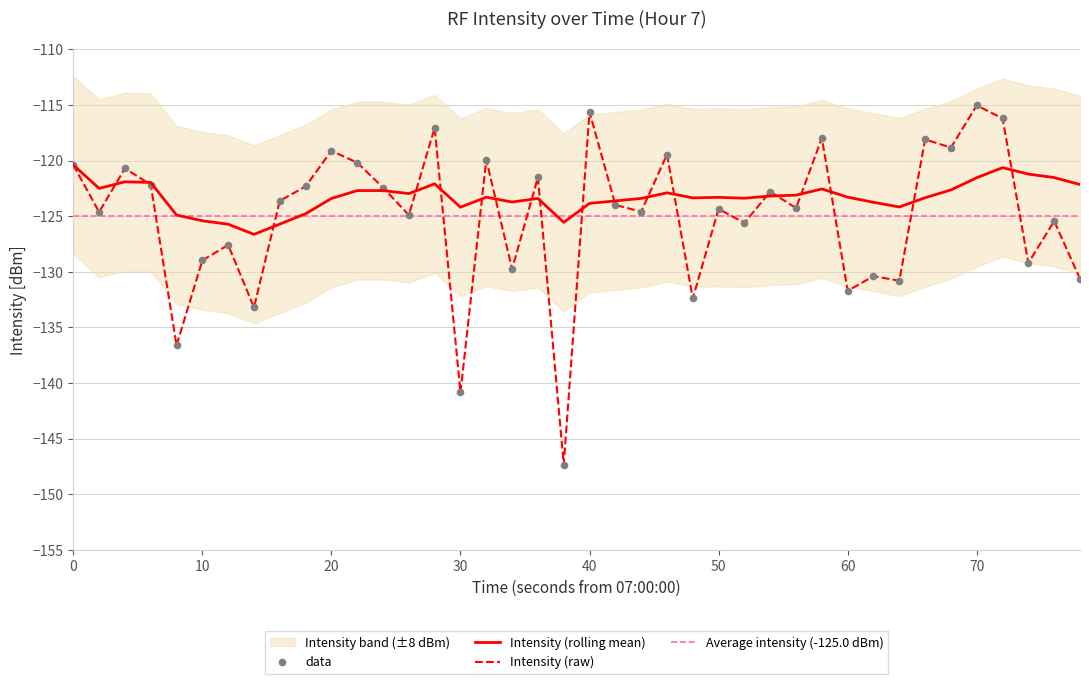

What is the highest value of the Intensity (rolling mean) series?

-120.4